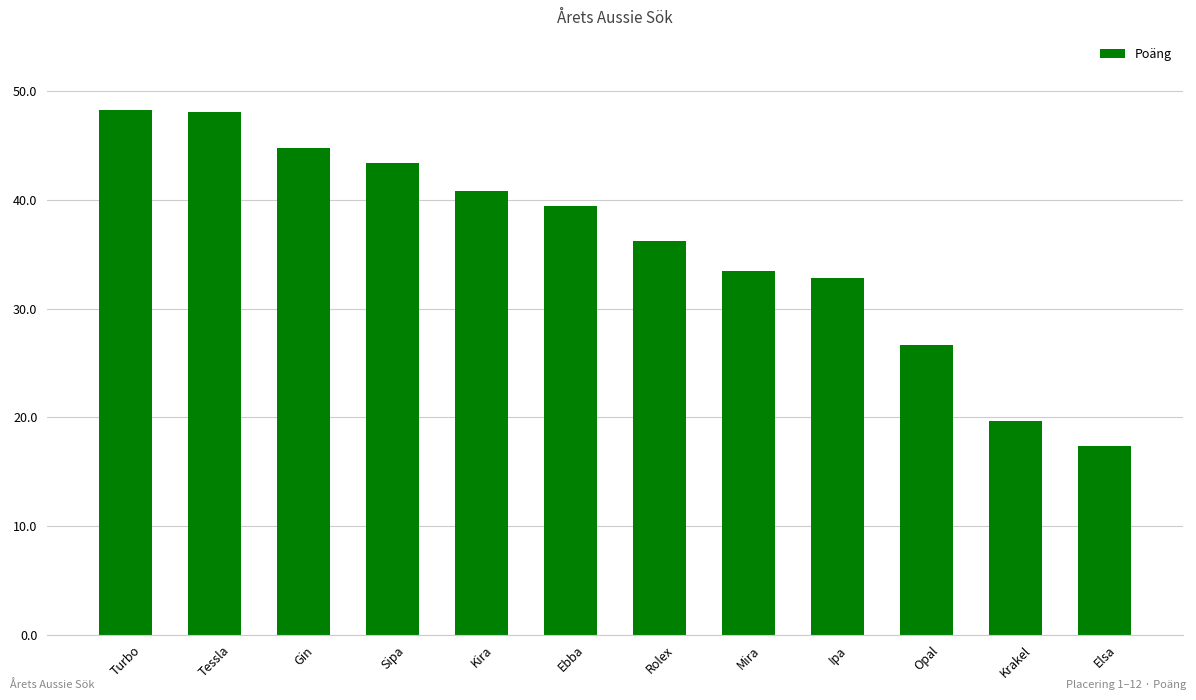

Where is the data nearest to the value 32?

Ipa